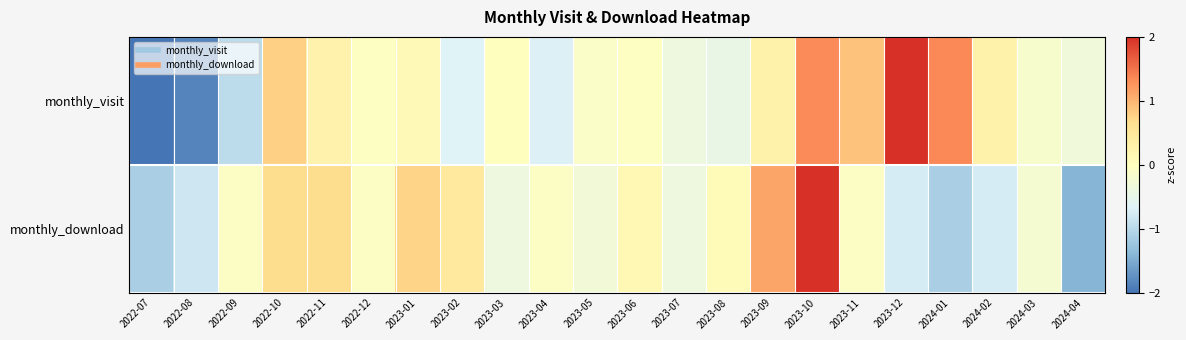

Between 2023-01 and 2024-03, which series saw the biggest shift?

monthly_download